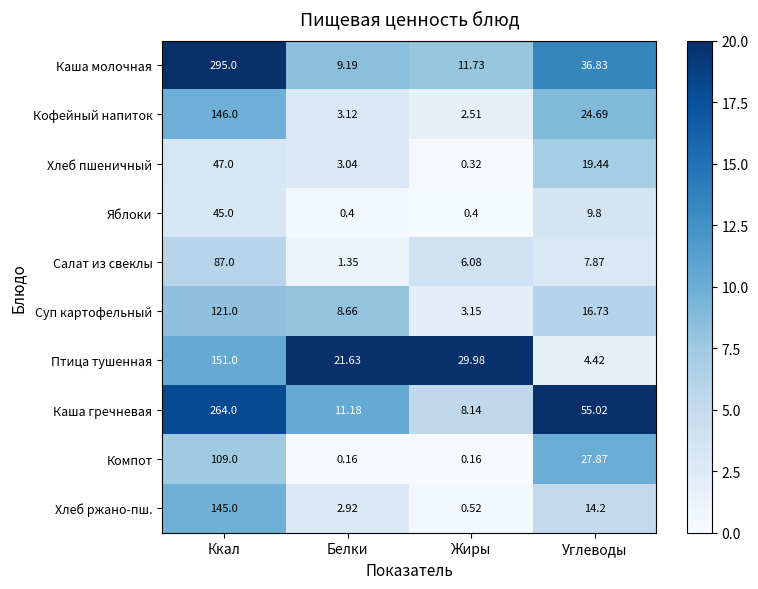

At which category is the sum across all series the highest?

Ккал